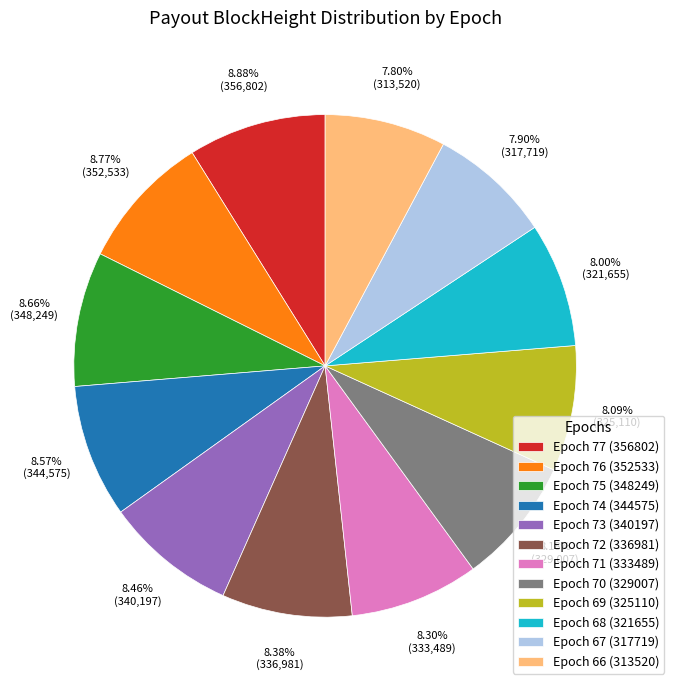

To the nearest percent, what percentage of the pie is Epoch 75 (348249)?

9%